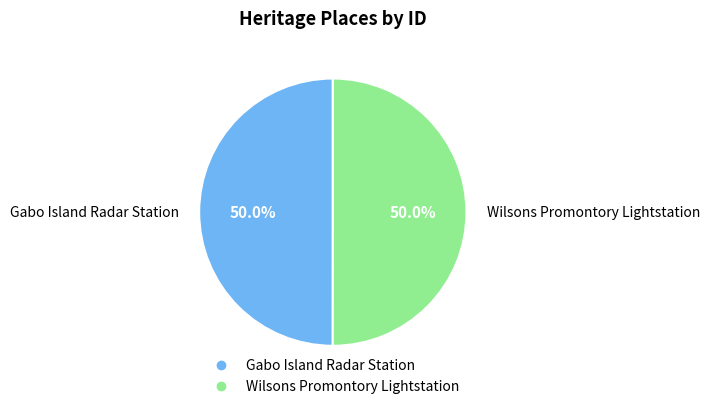

What portion of the pie excludes Gabo Island Radar Station?

50.0%